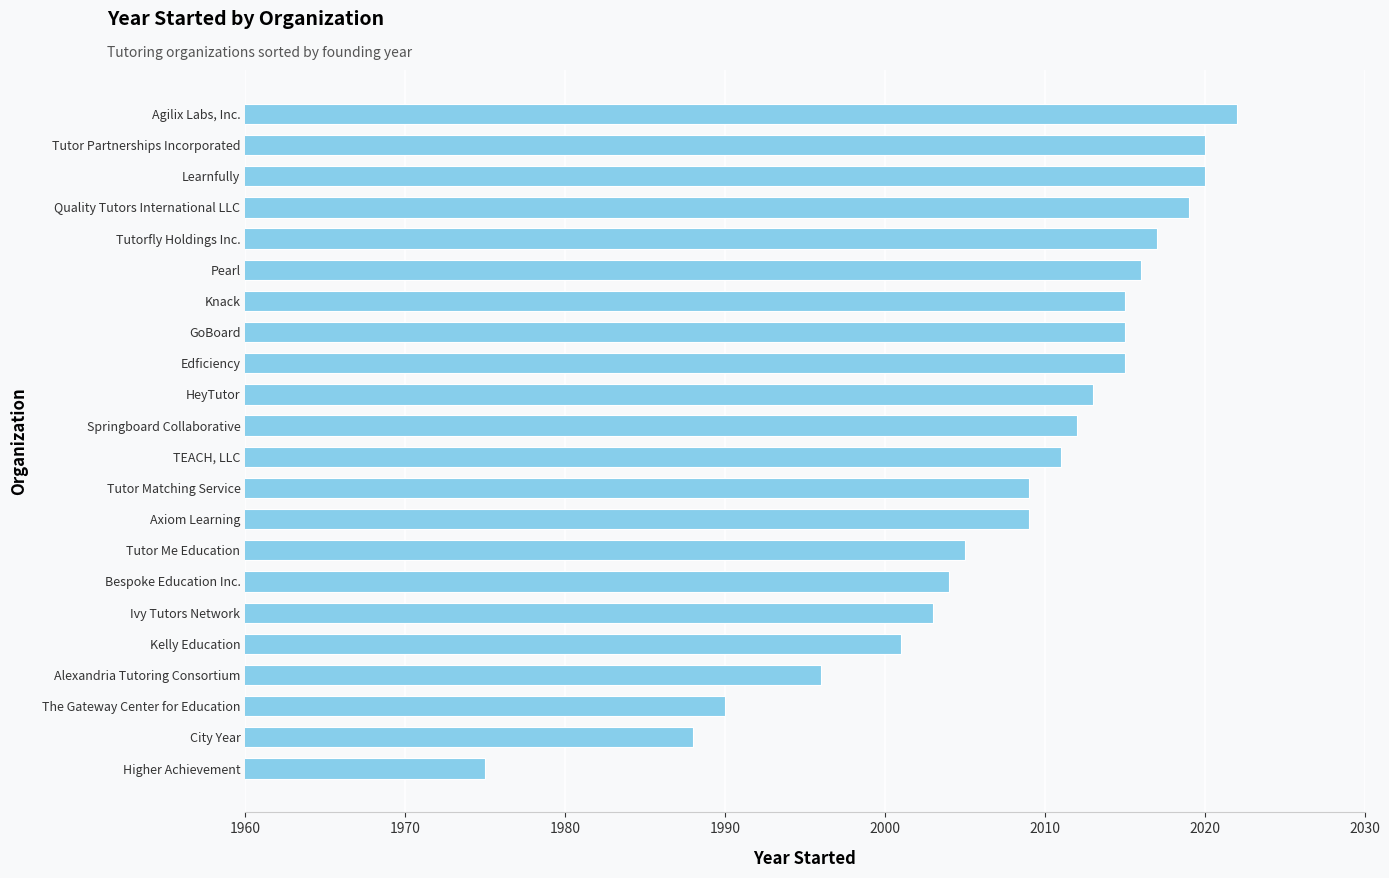

Which has a higher value, Tutor Me Education or Tutor Partnerships Incorporated?

Tutor Partnerships Incorporated